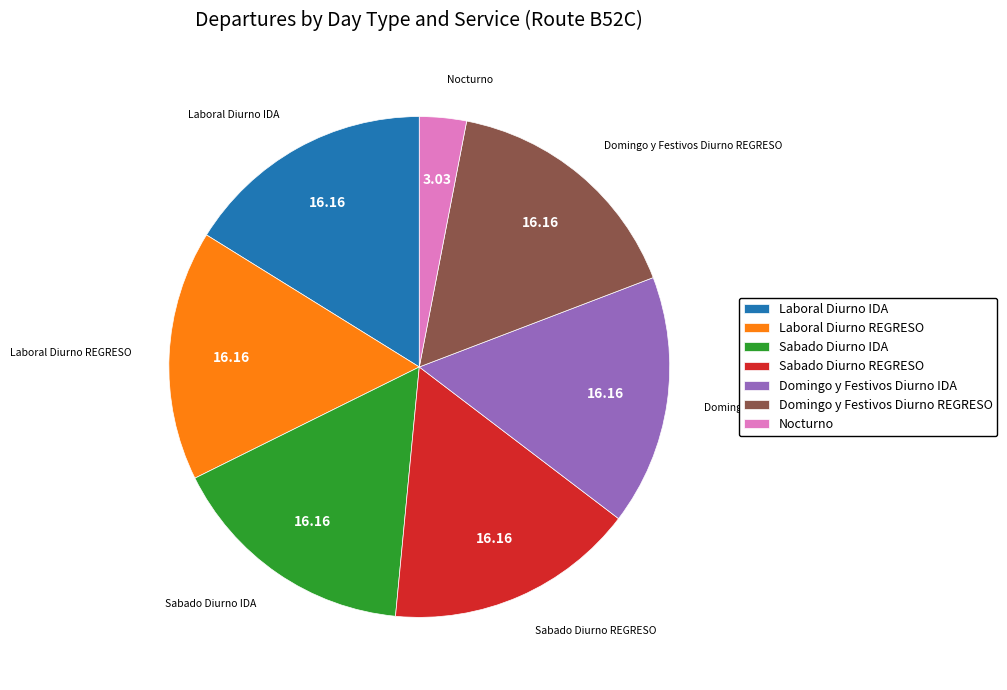

Is the sum of Nocturno and Laboral Diurno REGRESO greater than half?

No